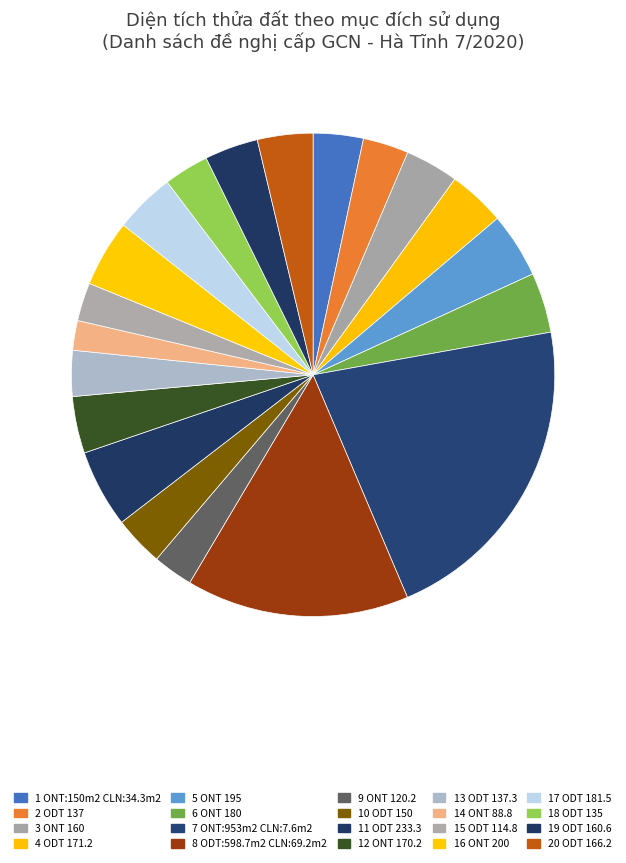

How many slices are in this pie chart?

20